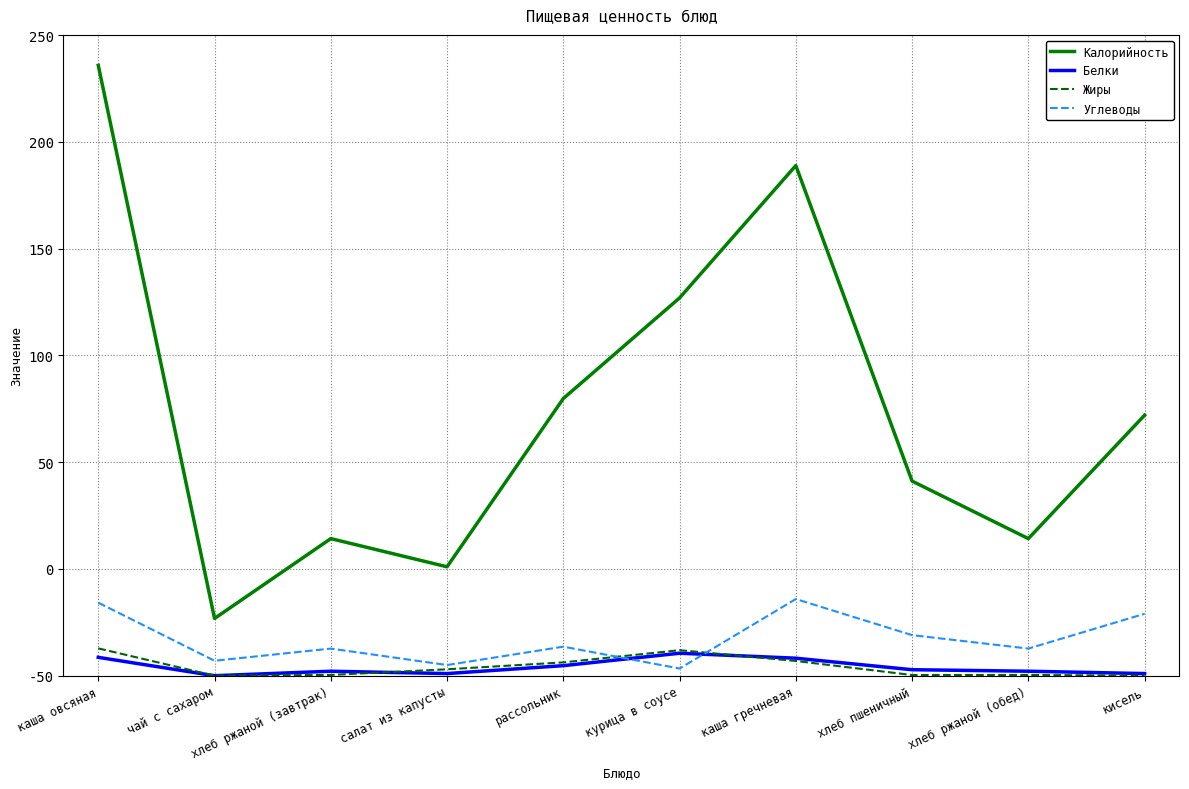

Is it true that Калорийность equals 51.0 at салат из капусты?

True